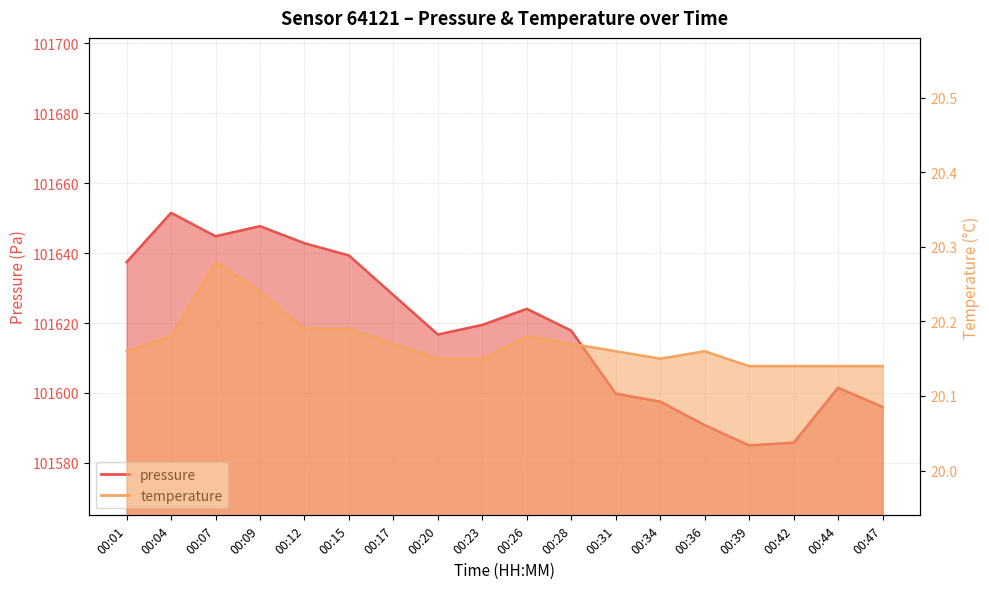

Rank the series at 00:23 from lowest to highest value.

temperature, pressure